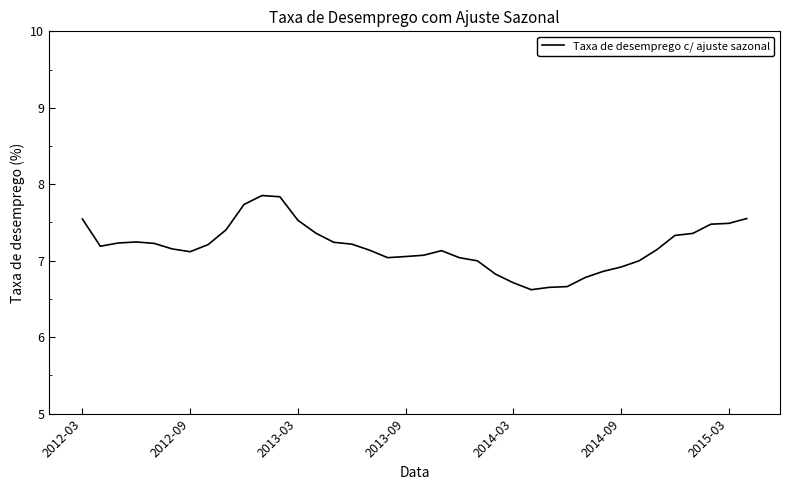

What is the minimum value shown in the chart?

6.6